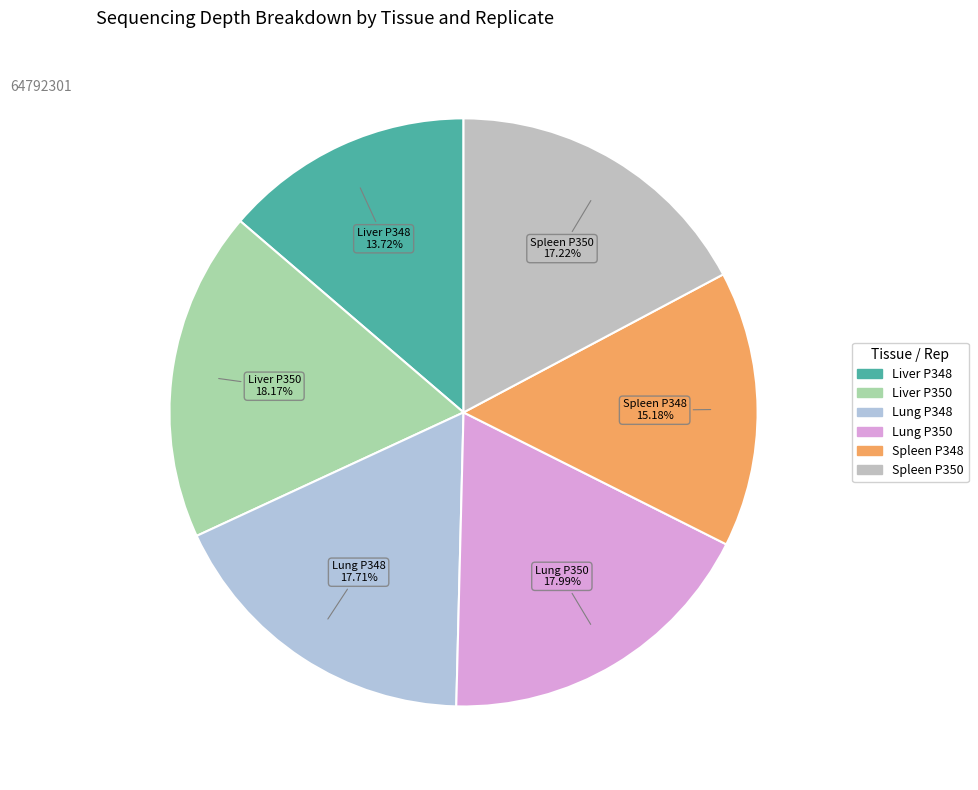

True or false: Lung P348 accounts for 18% of the total.

True